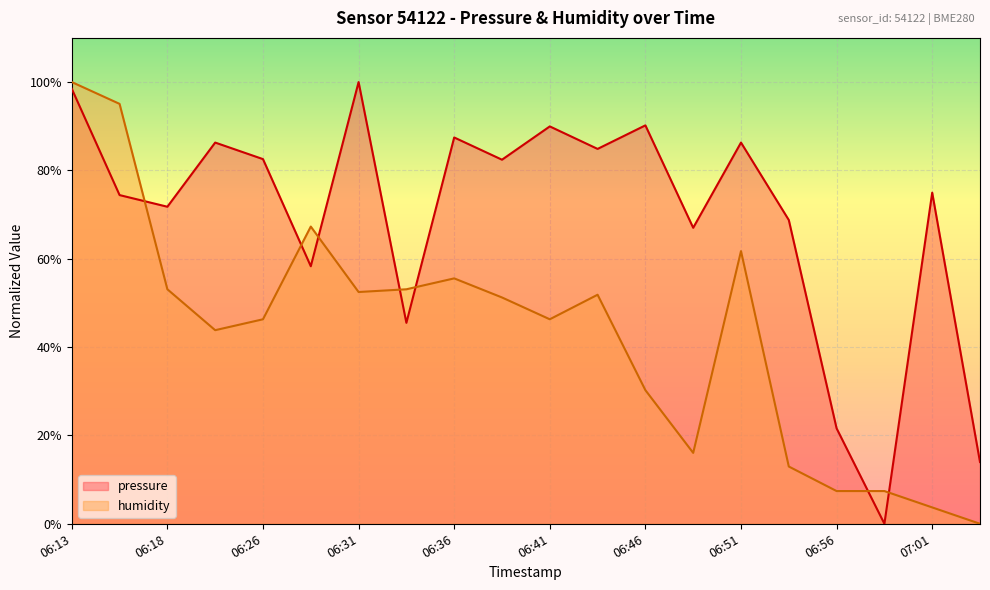

Where is the first local maximum for humidity?

06:28